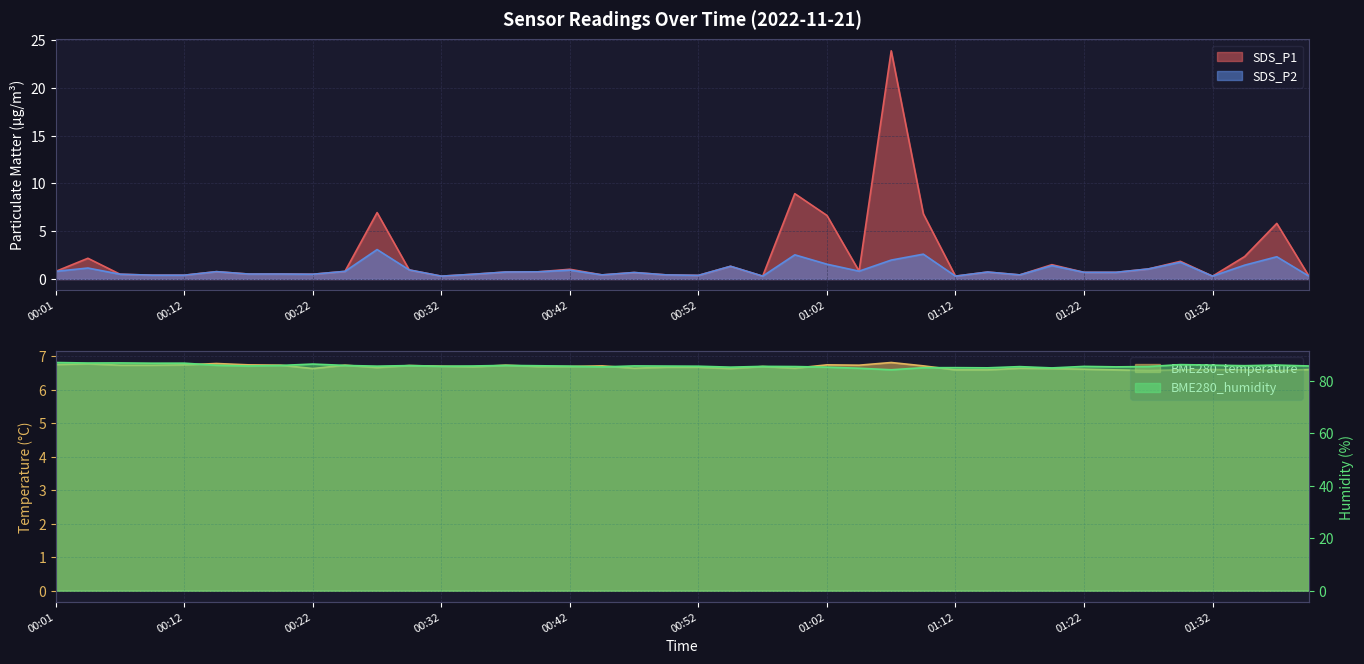

In SDS_P2, how many points are higher than both neighbors (excluding endpoints)?

12